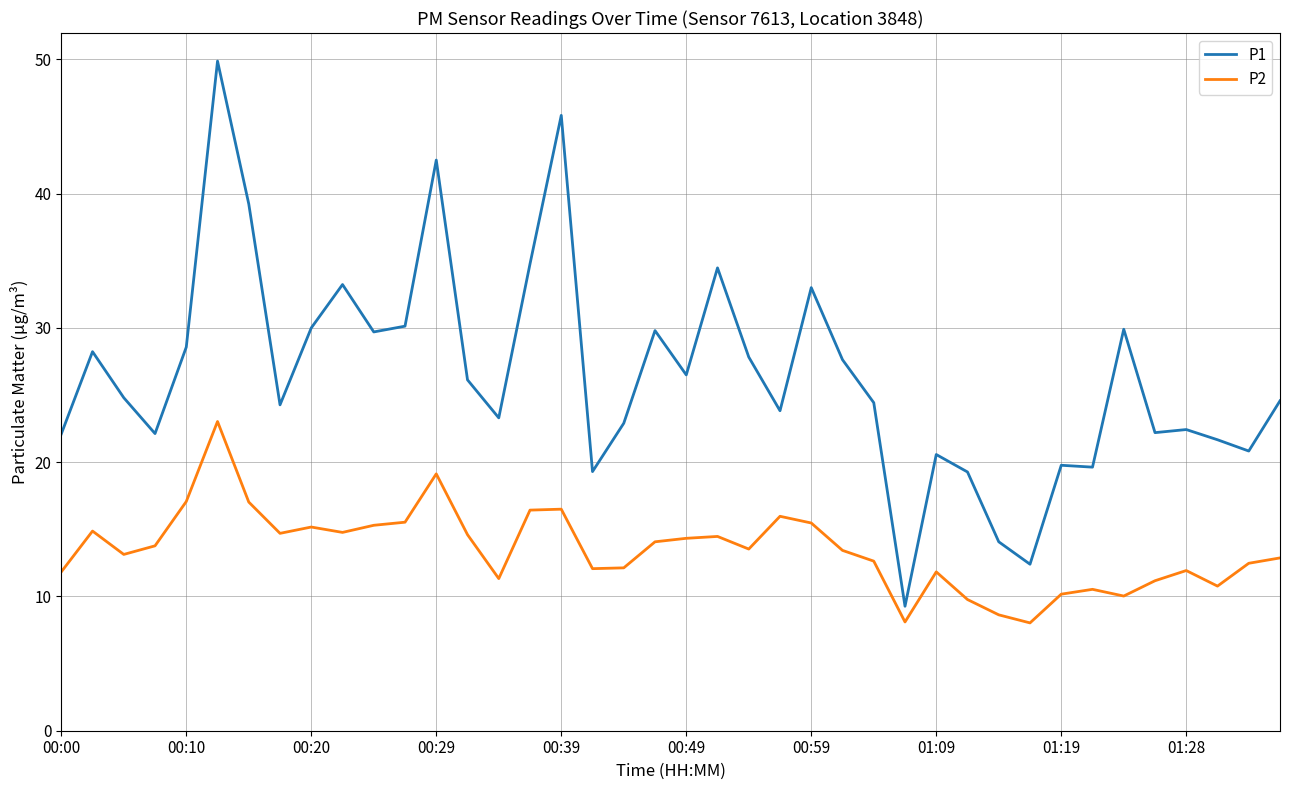

True or false: P1 and P2 intersect in this chart.

False